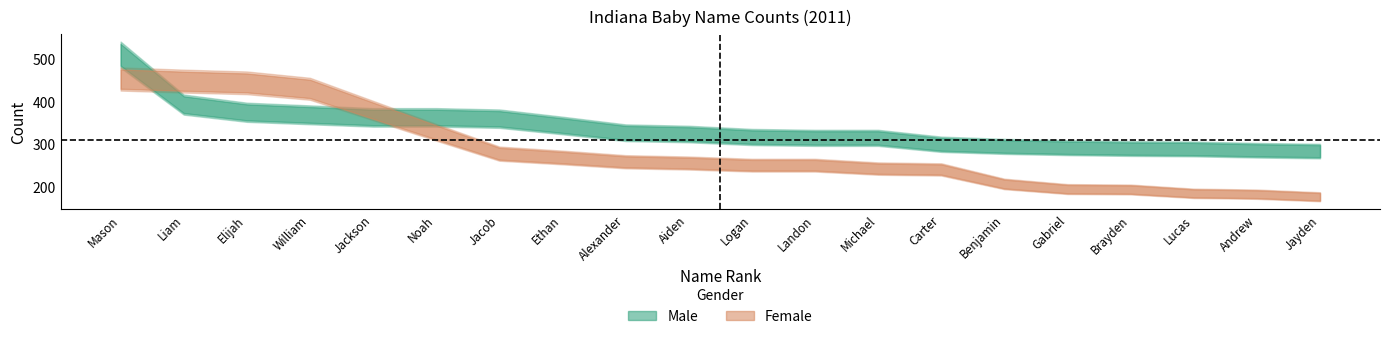

What is the value of the Male point at the 2nd from the left?

393